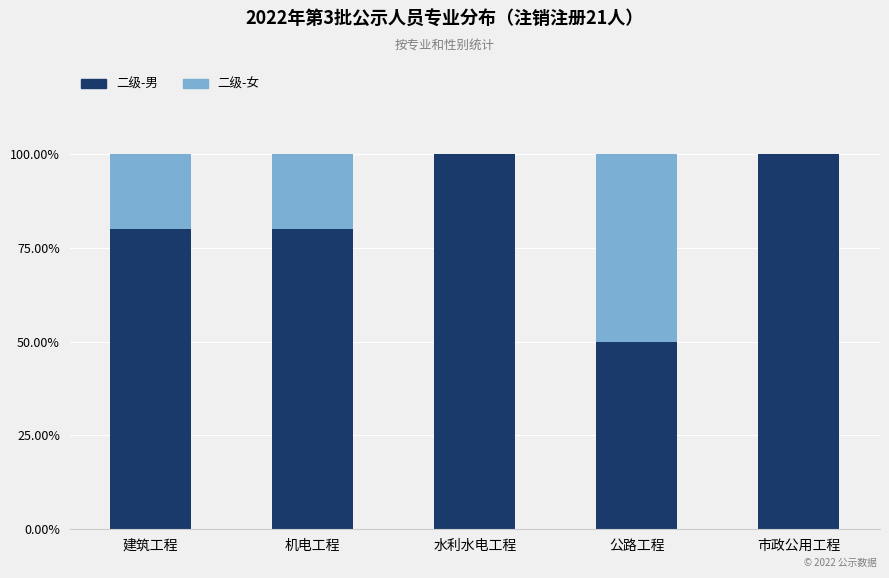

What is the sum of all 二级-男 values?

410